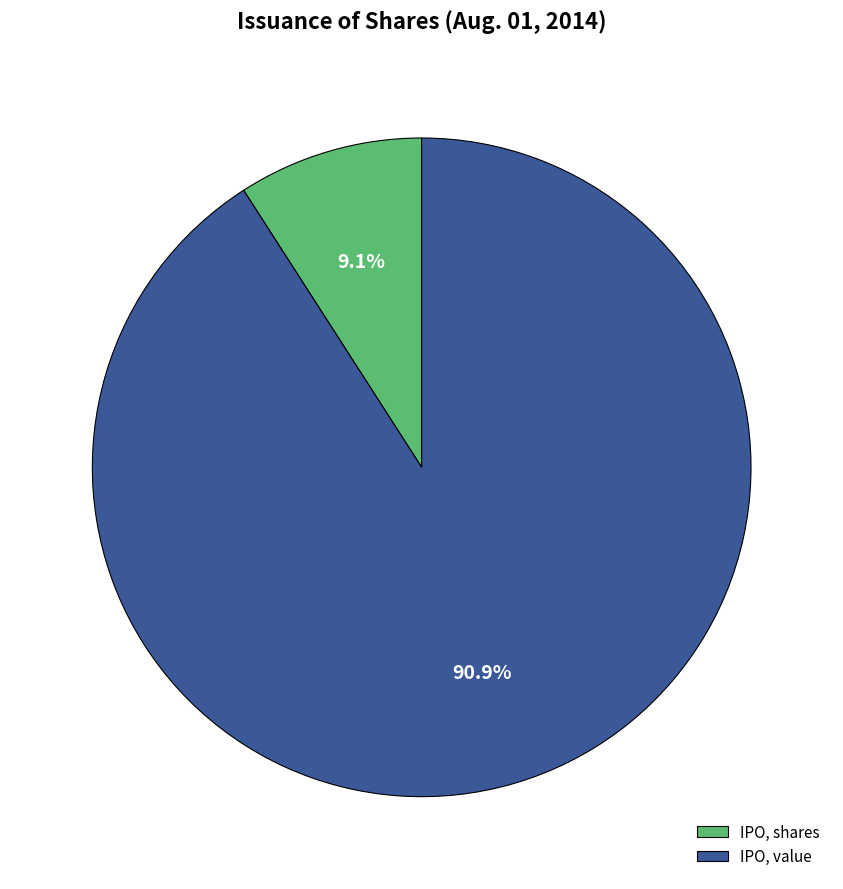

Between IPO, value and IPO, shares, which is larger?

IPO, value